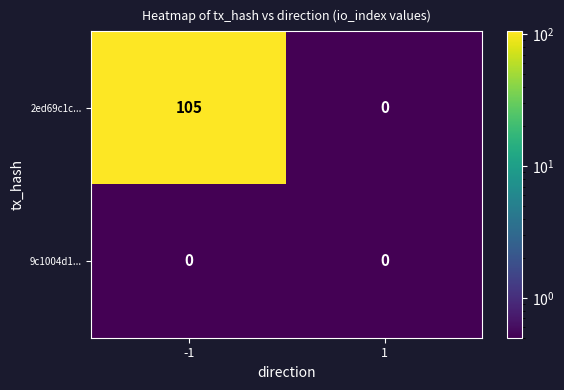

Reading right to left, what are all the values shown in this chart?

2ed69c1c...: 1=0	-1=105
9c1004d1...: 1=0	-1=0